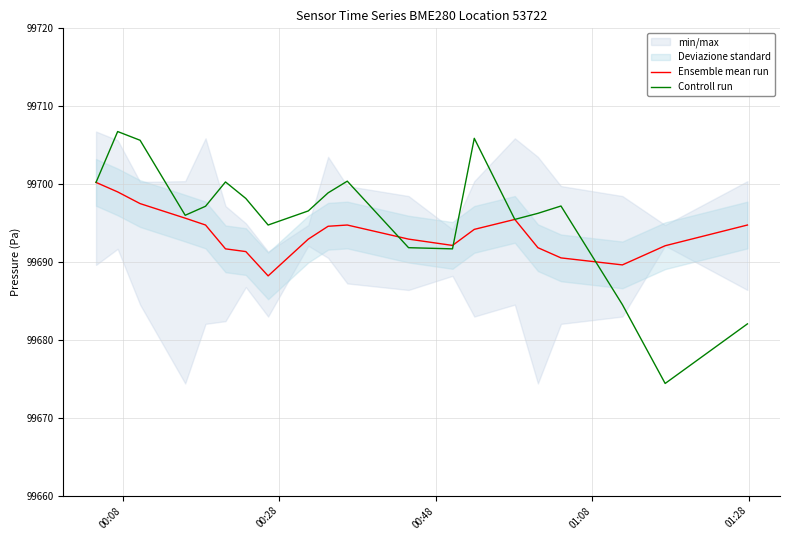

What is the smallest value displayed?

99674.4